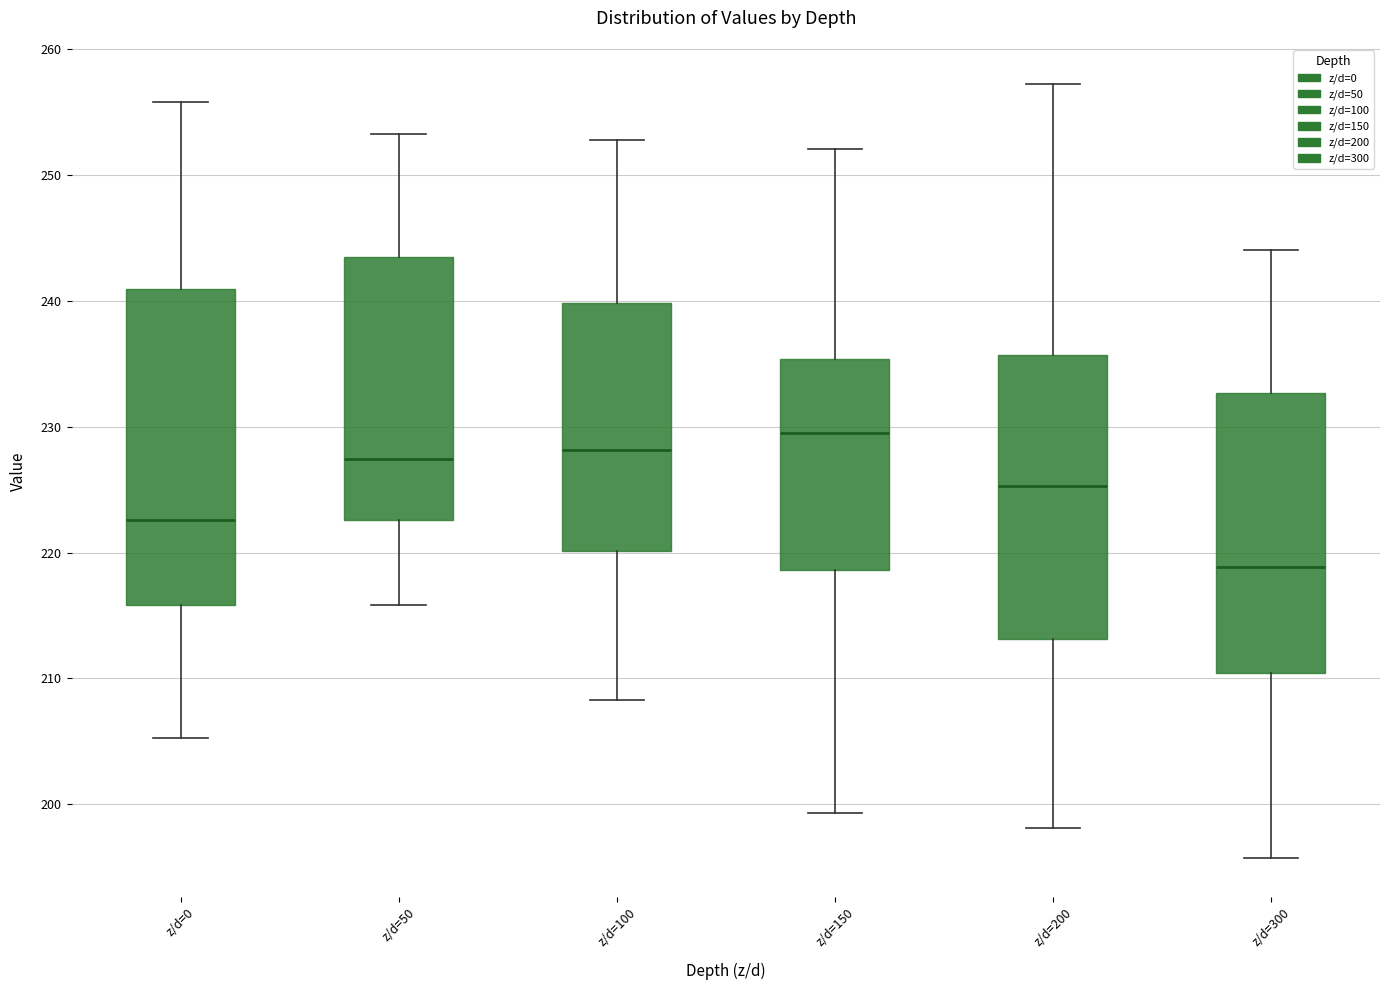

Where does the upper whisker of the box for z/d=50 end on the y-axis? The values are not printed on the chart, so give them approximately, as read against the axis.

253